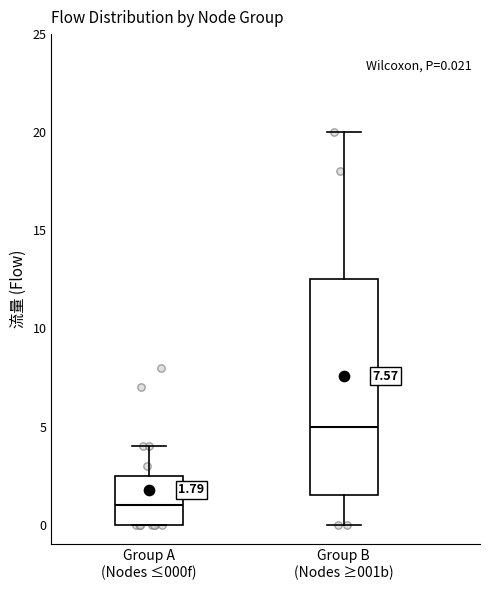

Which box is the tallest, from its lower edge to its upper edge?

Group B (Nodes ≥001b)